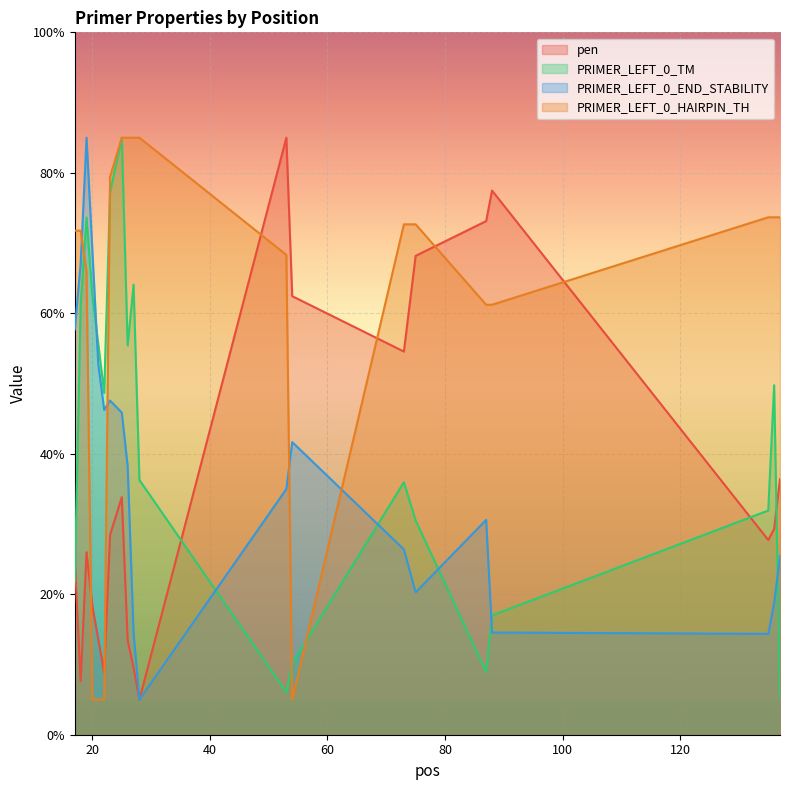

True or false: PRIMER_LEFT_0_HAIRPIN_TH has a value of 72.7 at 73.

True